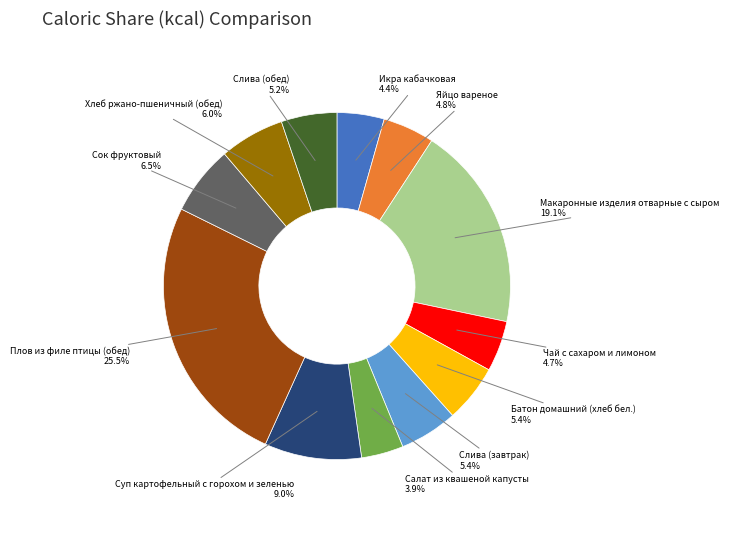

How much of the chart is everything except Хлеб ржано-пшеничный (обед)?

94.0%